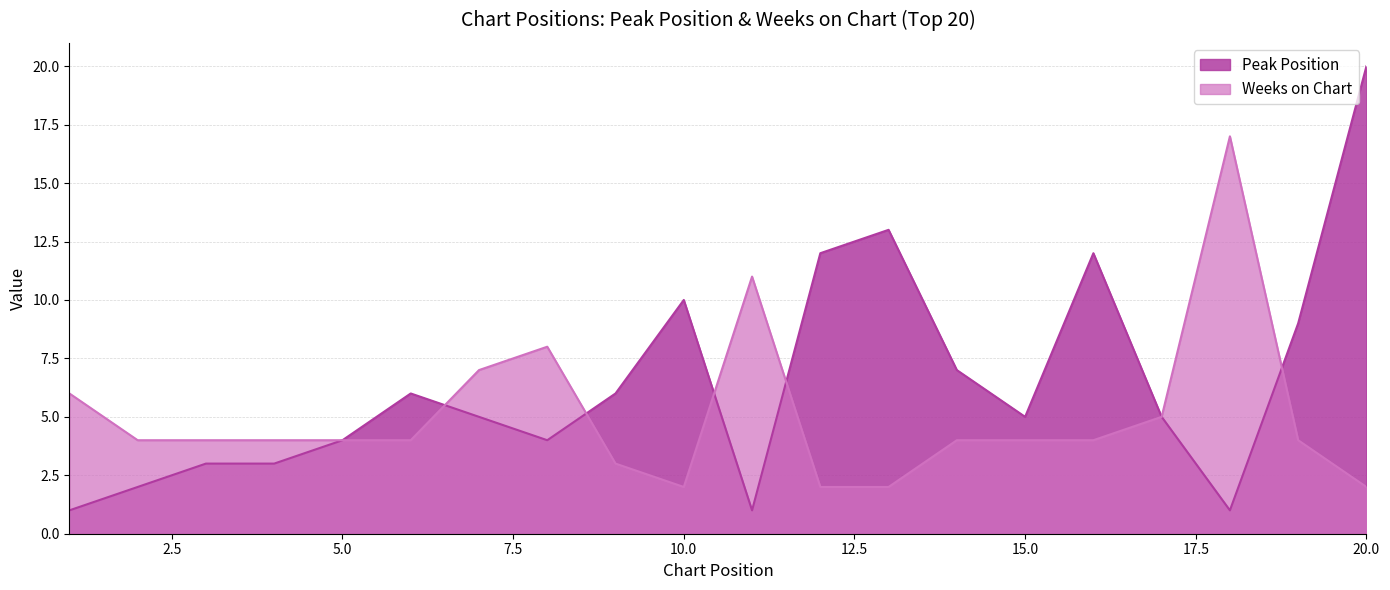

How many lines are shown in the chart?

2